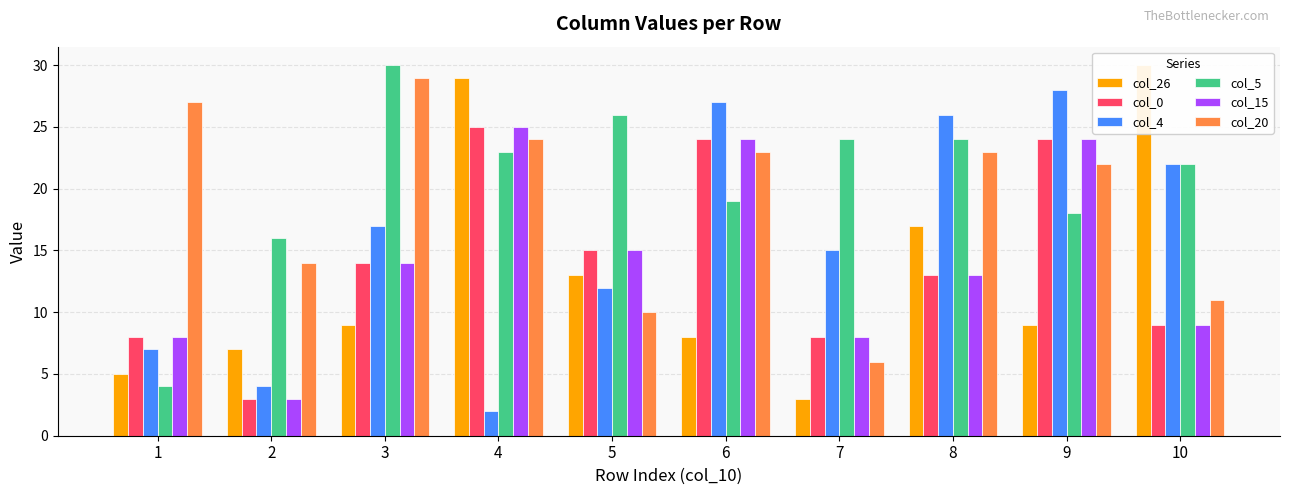

Does the chart contain any negative values?

No